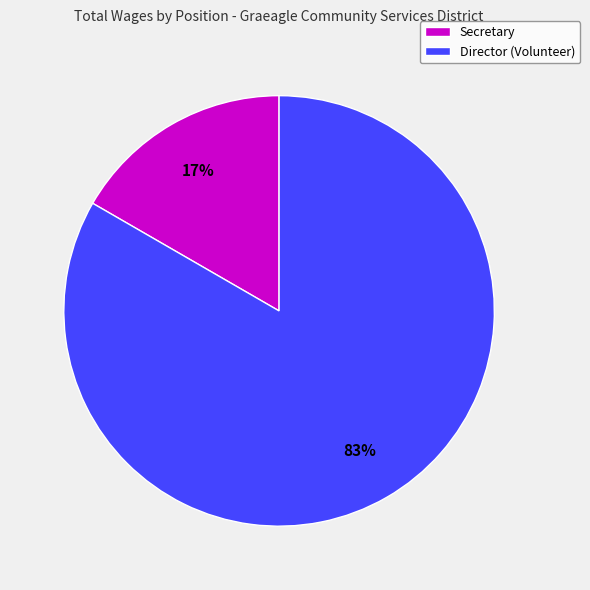

Is the sum of Director (Volunteer) and Secretary greater than half?

Yes